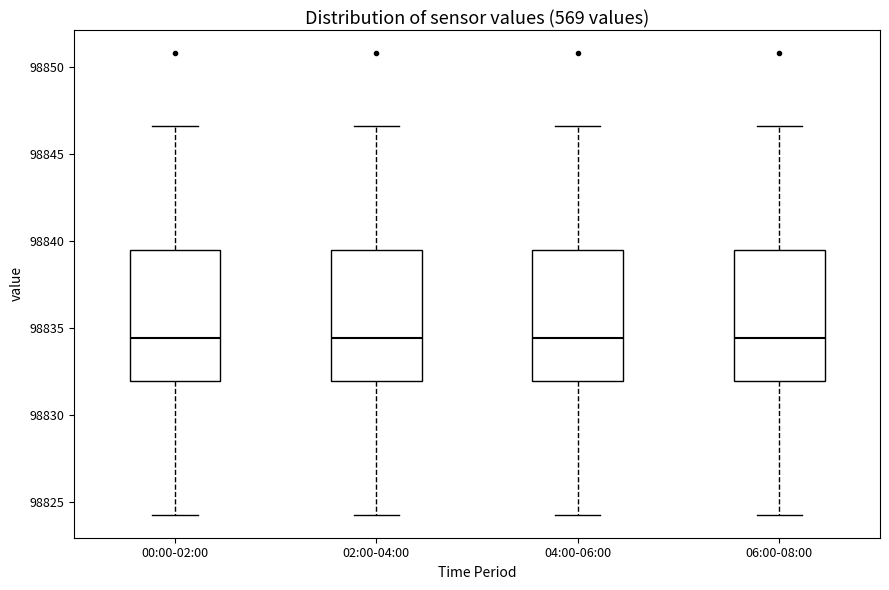

Reading left to right, read every box against the y-axis: the position of its median line, the range the box covers, and the ends of its whiskers. The values are not printed on the chart, so give them approximately, as read against the axis.

00:00-02:00: median 98834.5, box 98832.0 to 98839.5, whiskers 98824.5 to 98846.5
02:00-04:00: median 98834.5, box 98832.0 to 98839.5, whiskers 98824.5 to 98846.5
04:00-06:00: median 98834.5, box 98832.0 to 98839.5, whiskers 98824.5 to 98846.5
06:00-08:00: median 98834.5, box 98832.0 to 98839.5, whiskers 98824.5 to 98846.5